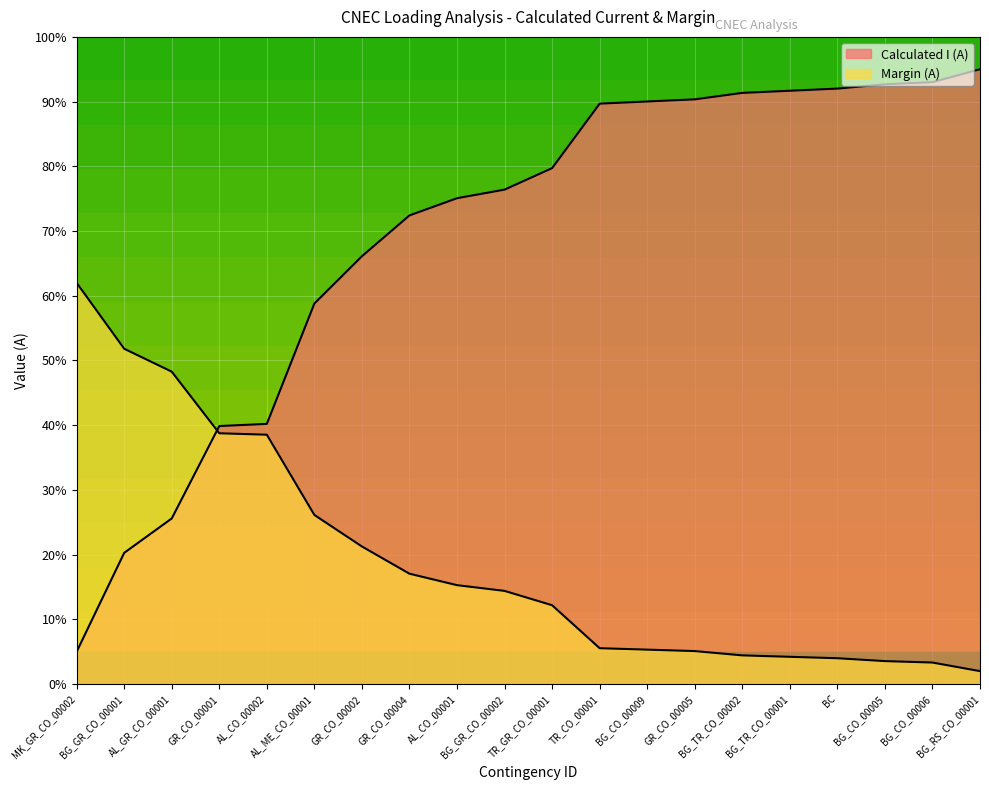

List the series in order of their overall mean, highest first.

Margin (A), Calculated I (A)